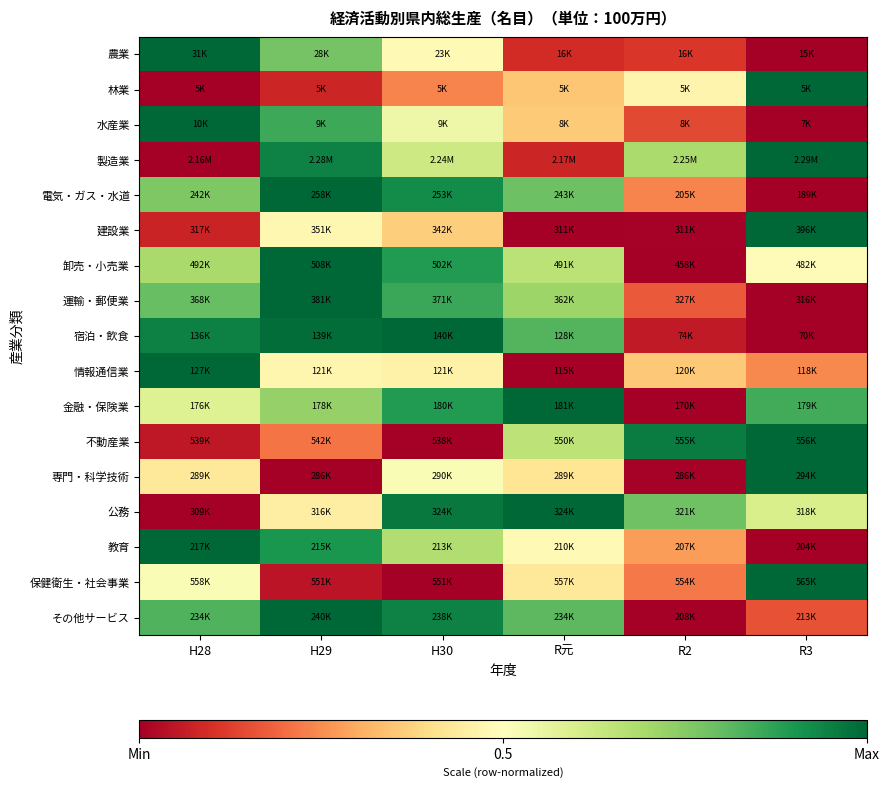

At which category is the sum across all series the highest?

H29